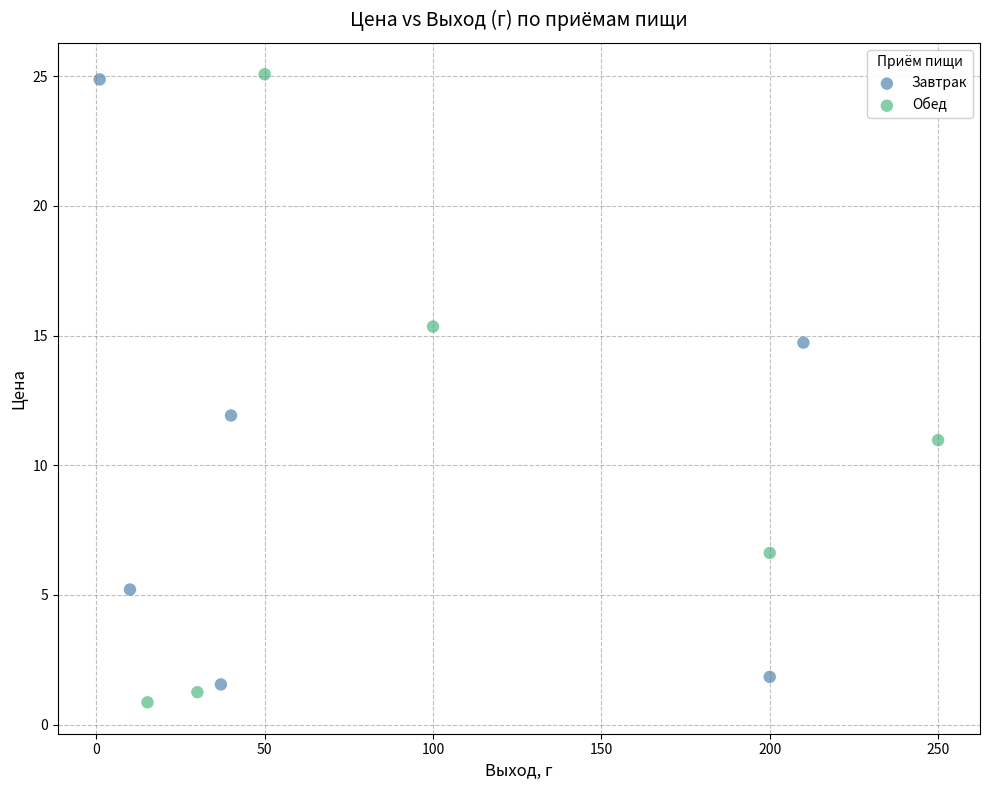

What are all the series names shown in the legend?

Завтрак, Обед